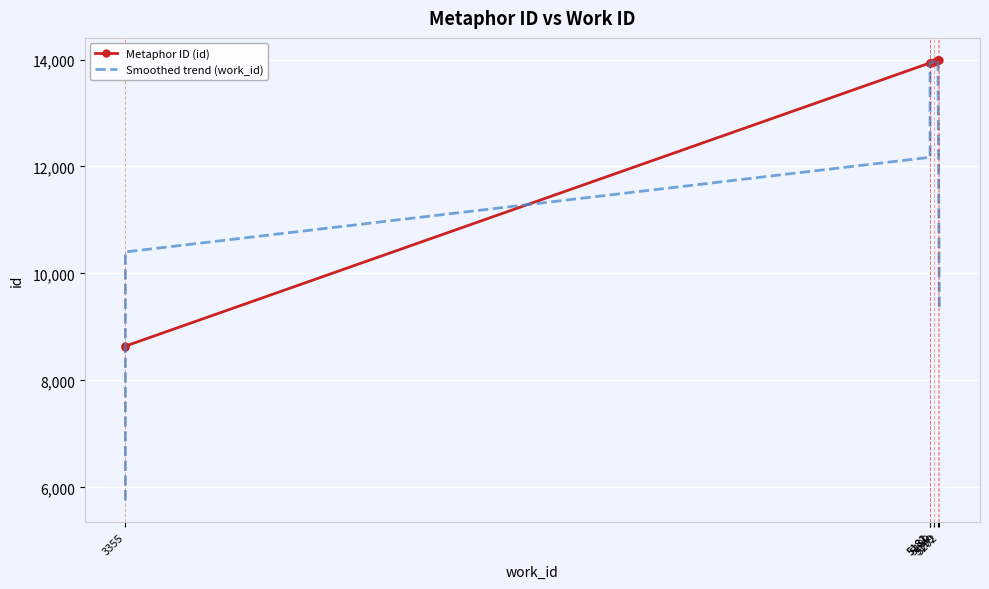

What is the sum of the Smoothed trend (work_id) values at 3355 and 5202?

15084.7